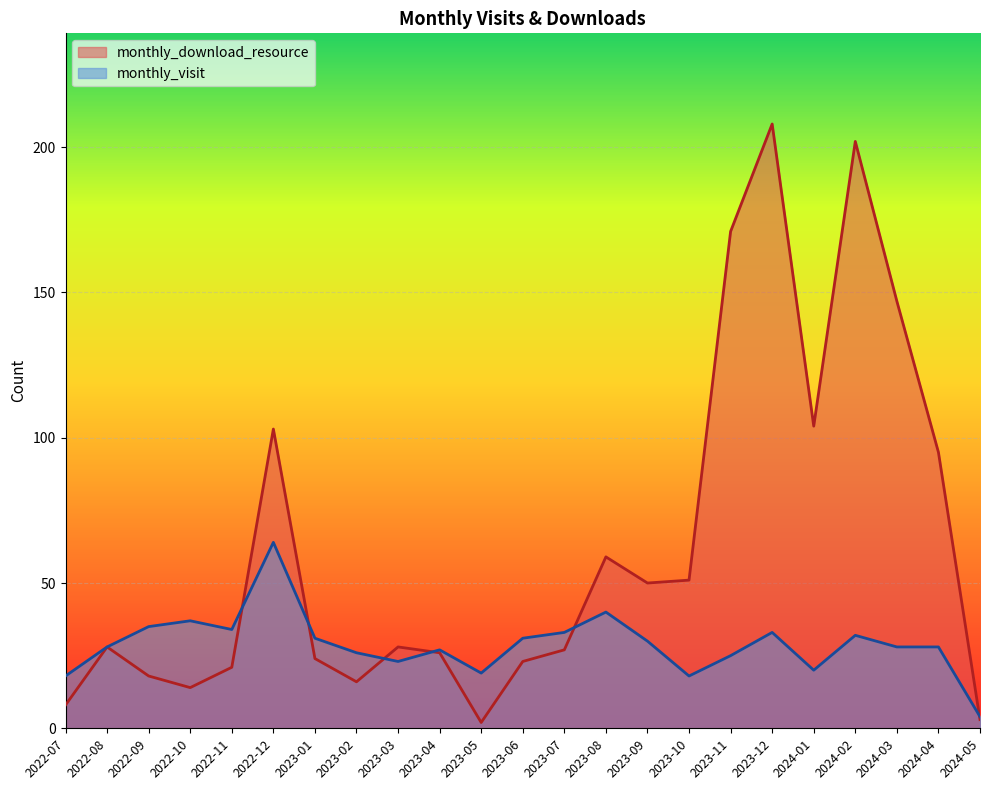

How many data points in monthly_download_resource are above 28?

10